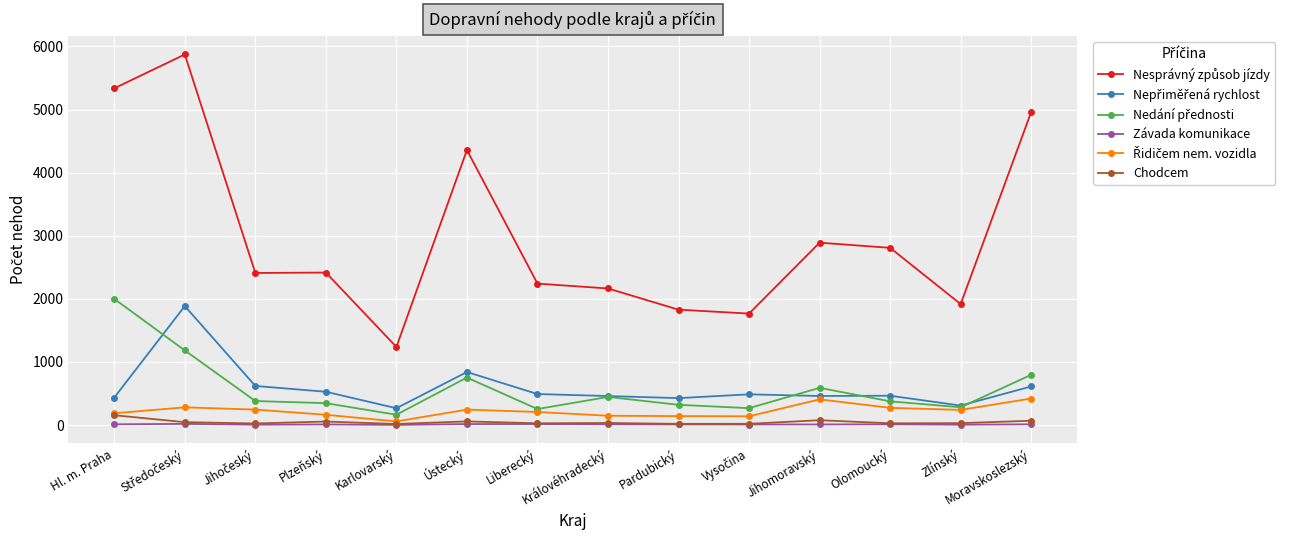

What is the label of the 7th point from the right?

Královéhradecký